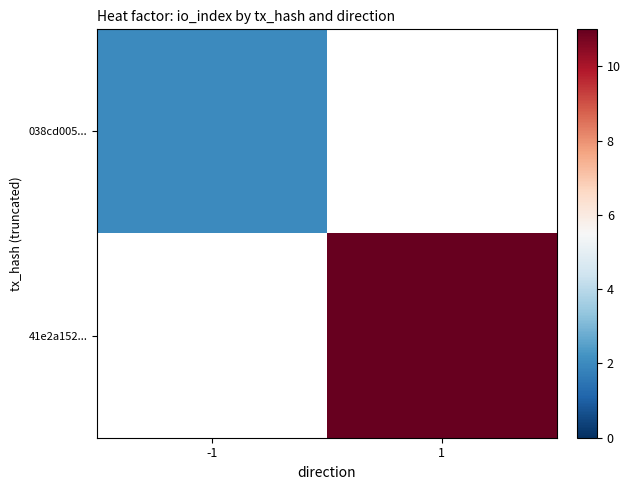

Which category has the lowest value across all series?

-1